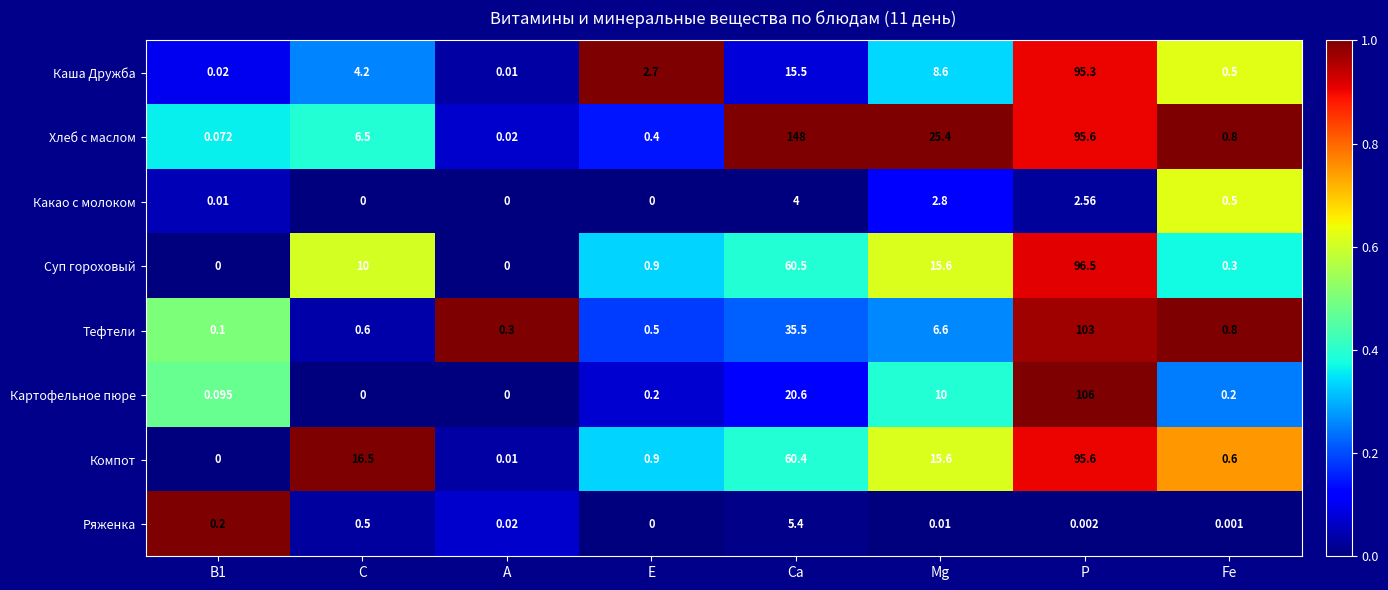

Rank the series by their maximum value, from highest to lowest.

Хлеб с маслом, Картофельное пюре, Тефтели, Суп гороховый, Компот, Каша Дружба, Ряженка, Какао с молоком